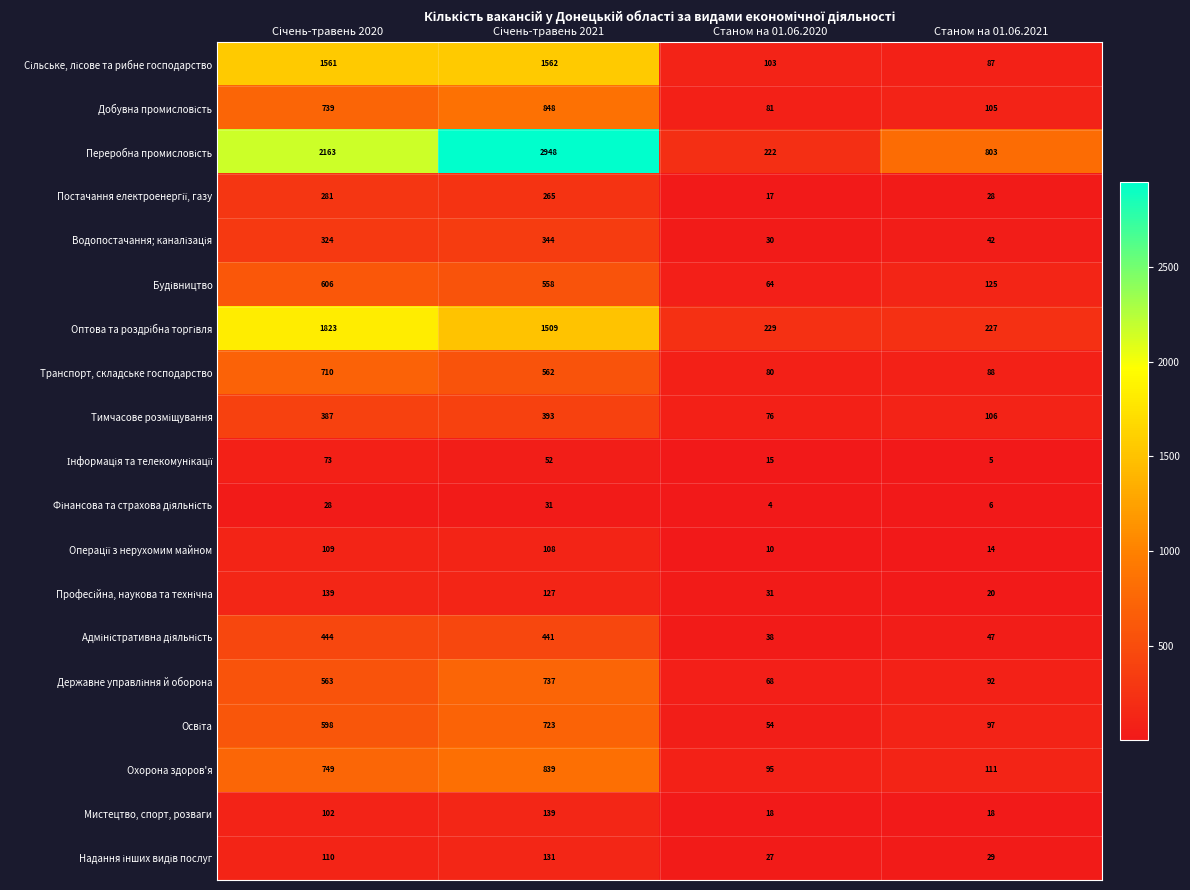

What is the minimum value shown in the chart?

4